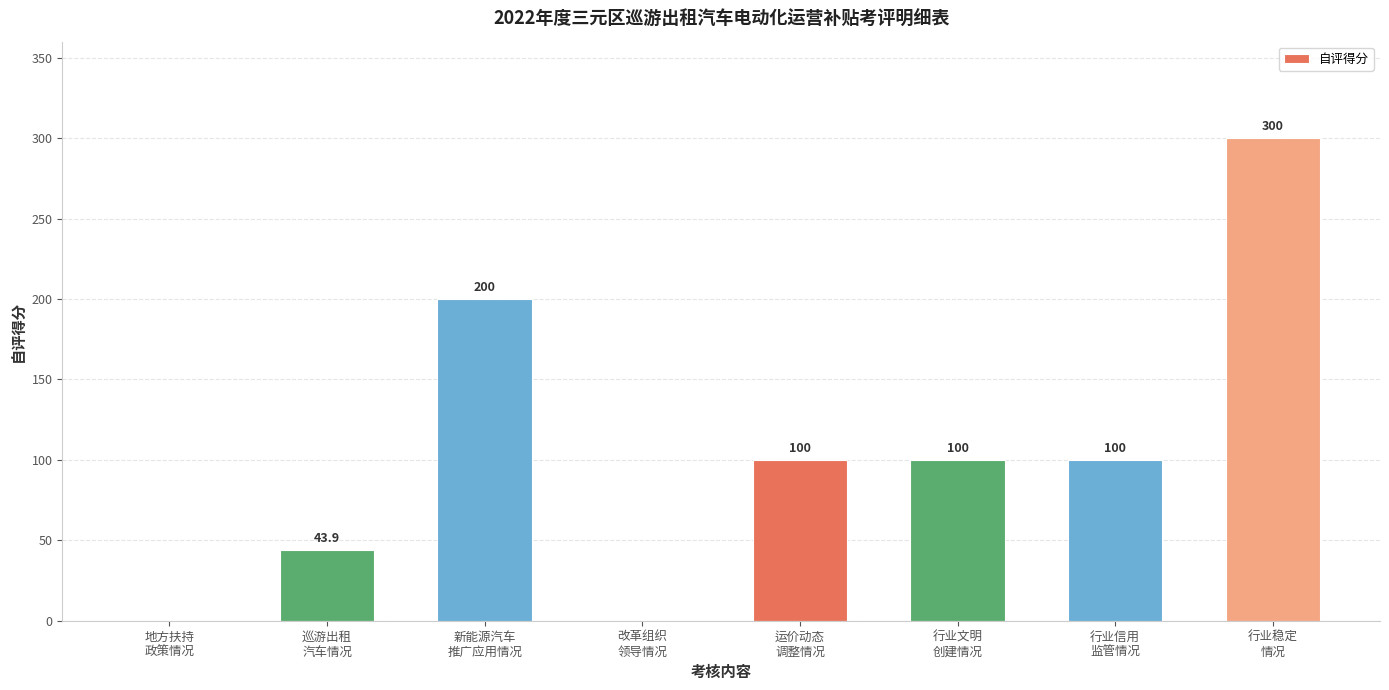

What is the sum of the values at 运价动态
调整情况 and 改革组织
领导情况?

100.0